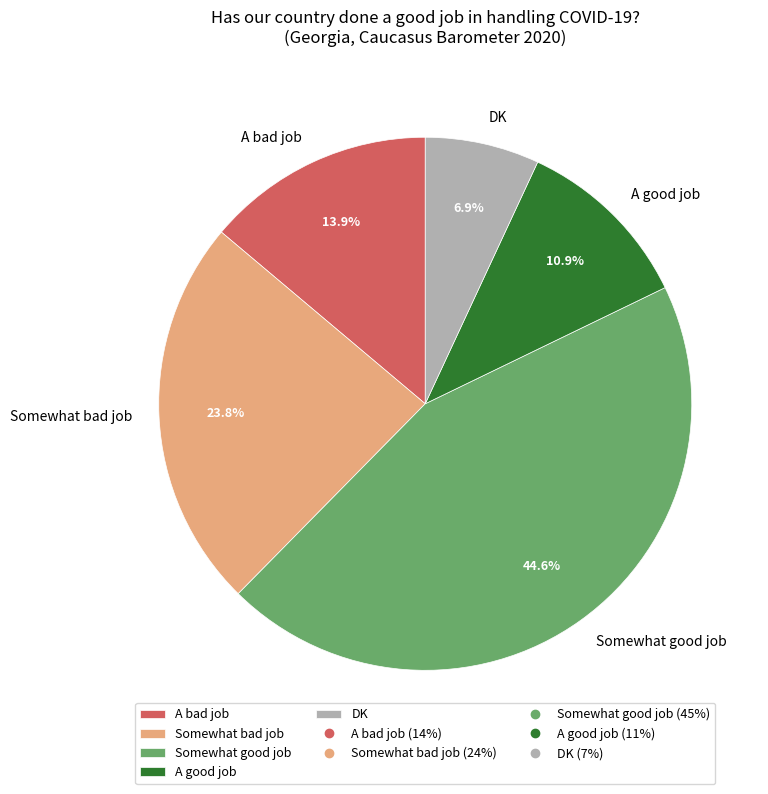

Which slice is the largest?

Somewhat good job